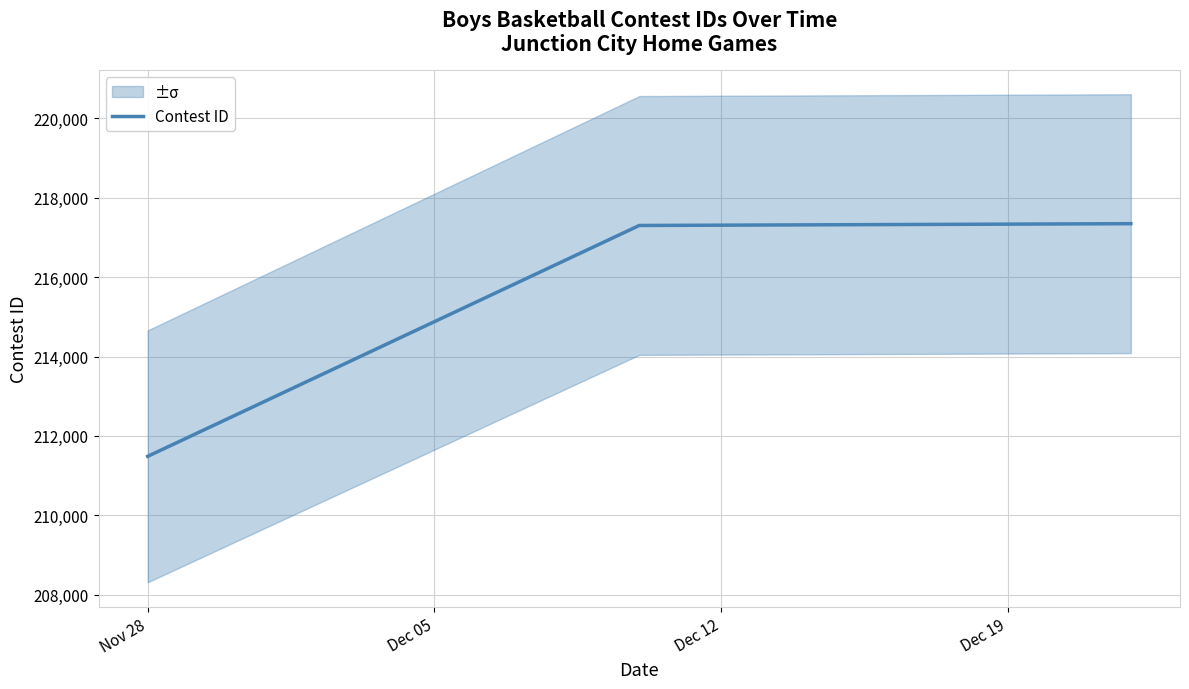

What is the lowest value of the Contest ID series?

211486